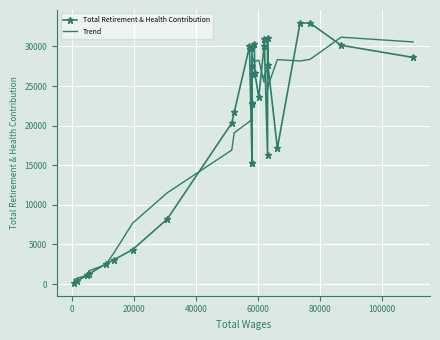

What is the average value of the Trend series?

20070.0